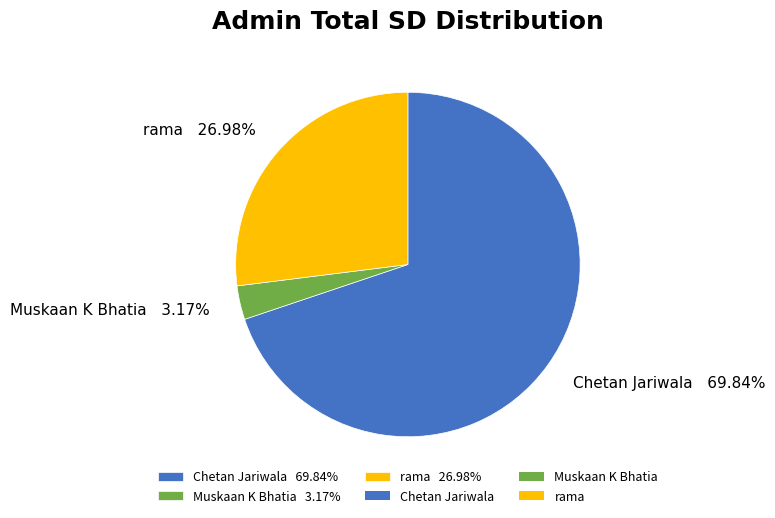

To the nearest percent, what percentage of the pie is Muskaan K Bhatia?

3%